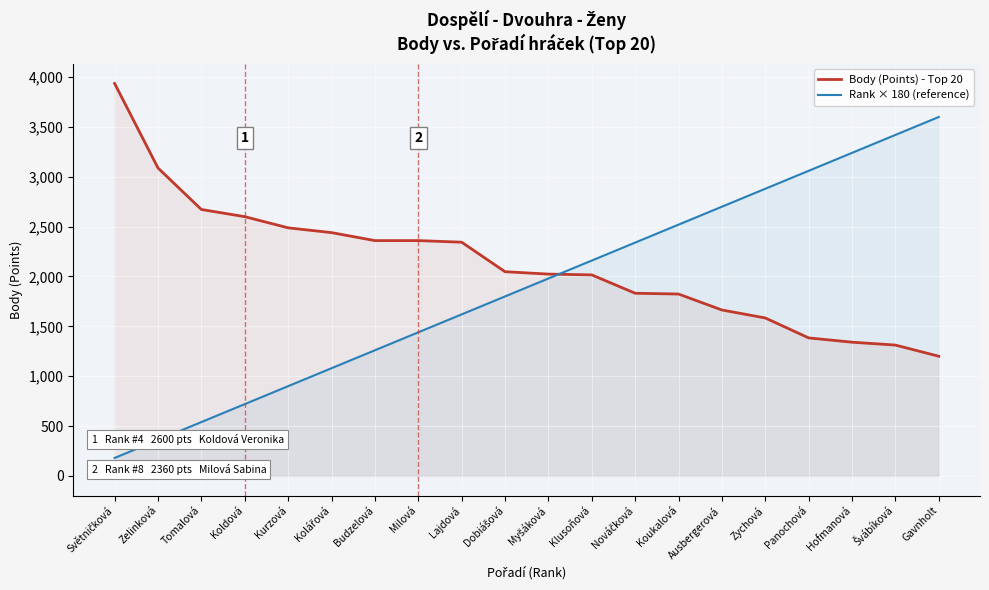

Which has a higher value, Lajdová or Kolářová?

Kolářová